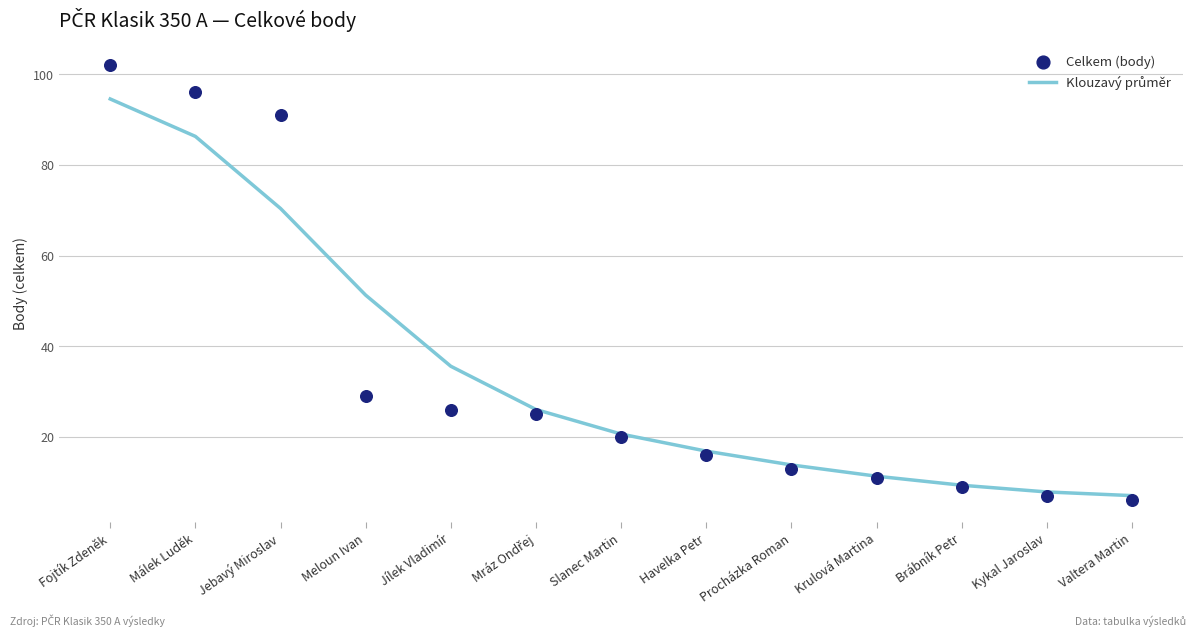

At which category is the sum across all series the highest?

Fojtík Zdeněk